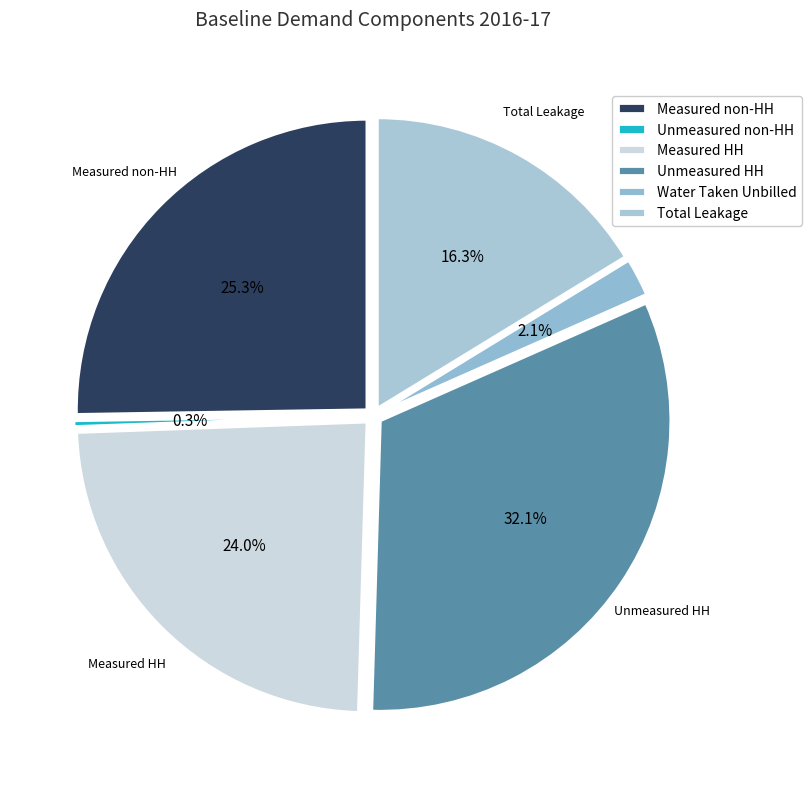

Which has a higher value, Water delivered unmeasured non-household or Water delivered unmeasured household?

Water delivered unmeasured household